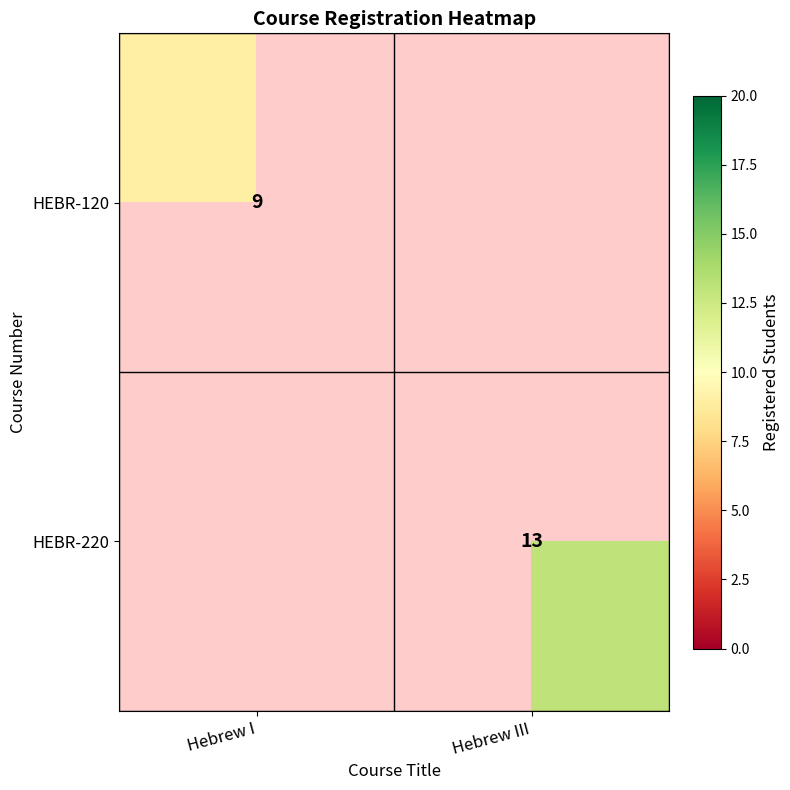

The HEBR-220 series shows 6 at Hebrew III. True or false?

False